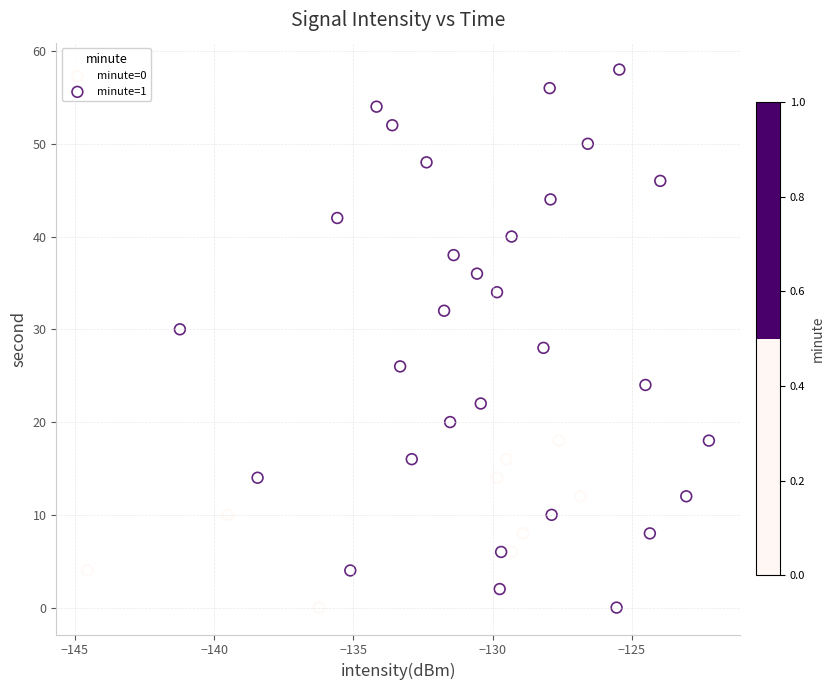

What are all the series names shown in the legend?

minute=0, minute=1